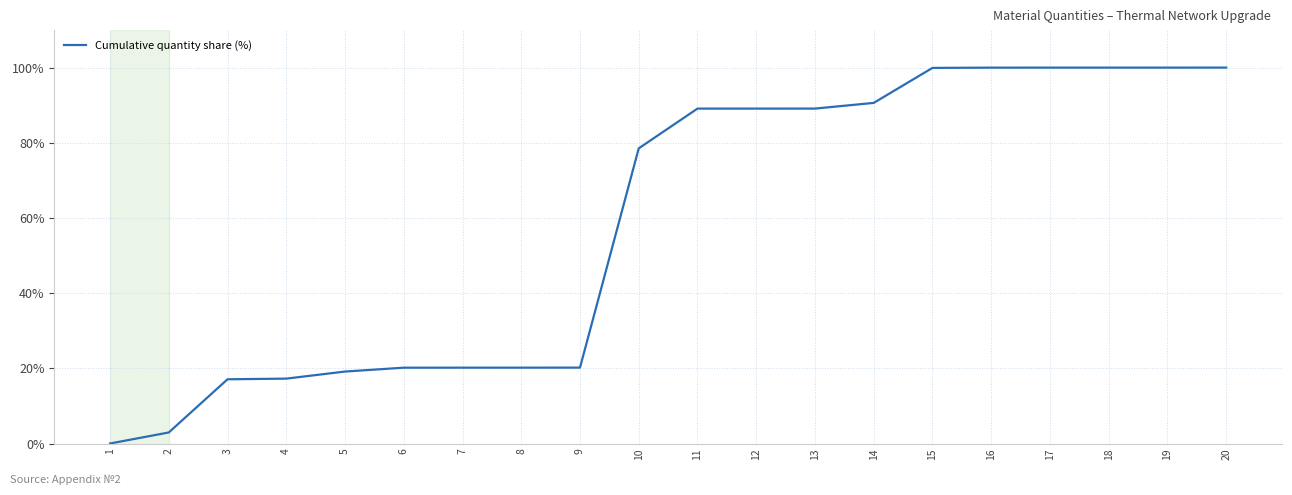

Approximately how many times larger is the value at 8 compared to 2?

6.9